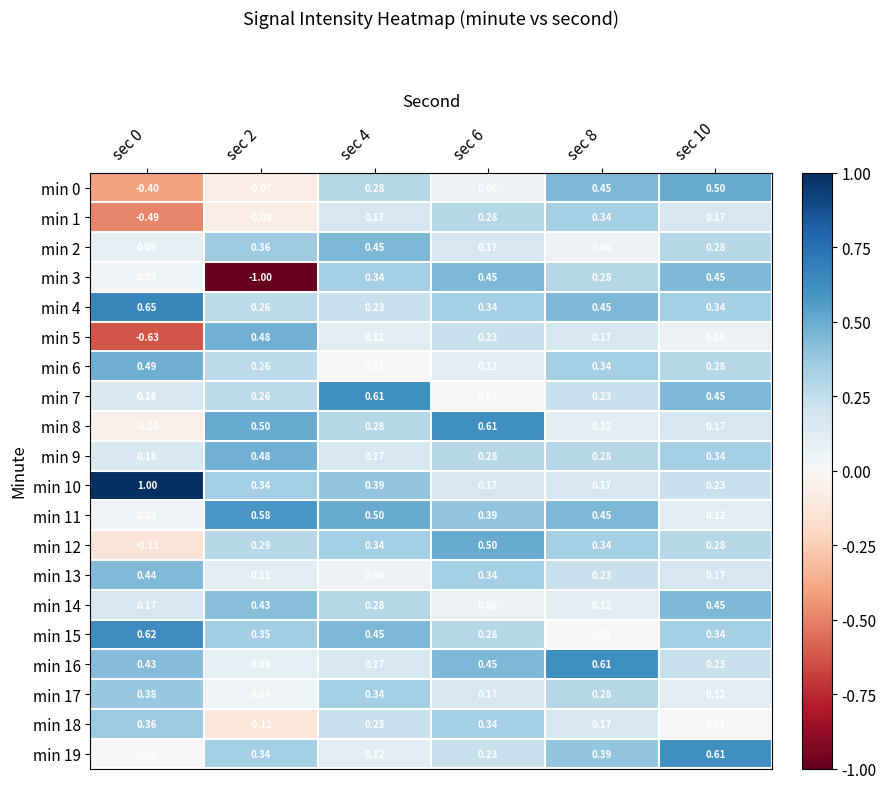

Is the value of min 18 at sec 6 greater than the value of min 12 at sec 0?

Yes